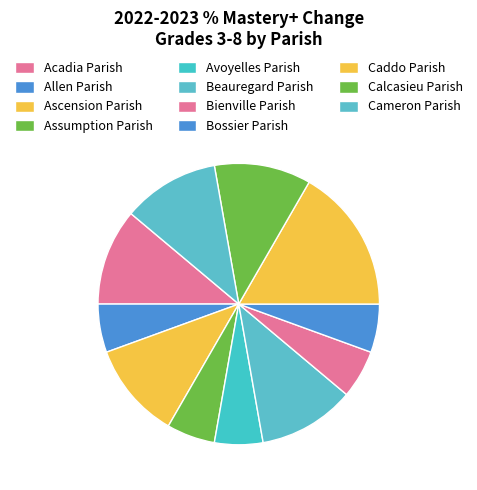

Is Allen Parish the majority of the pie?

No